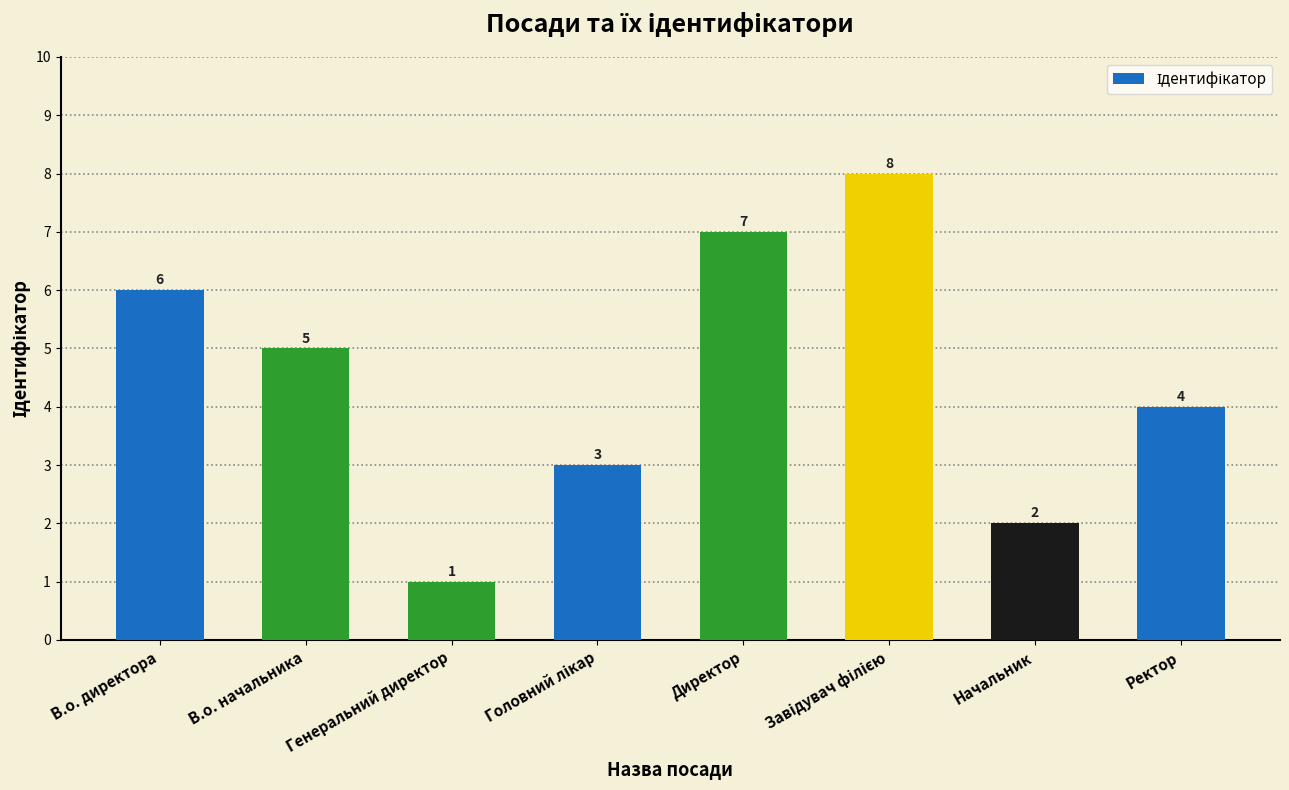

What is the sum of all values?

36